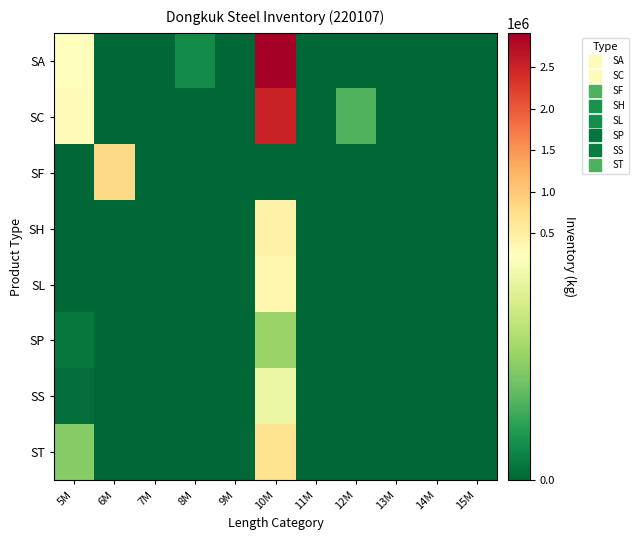

Between 8M and 12M, which series saw the biggest shift?

SC